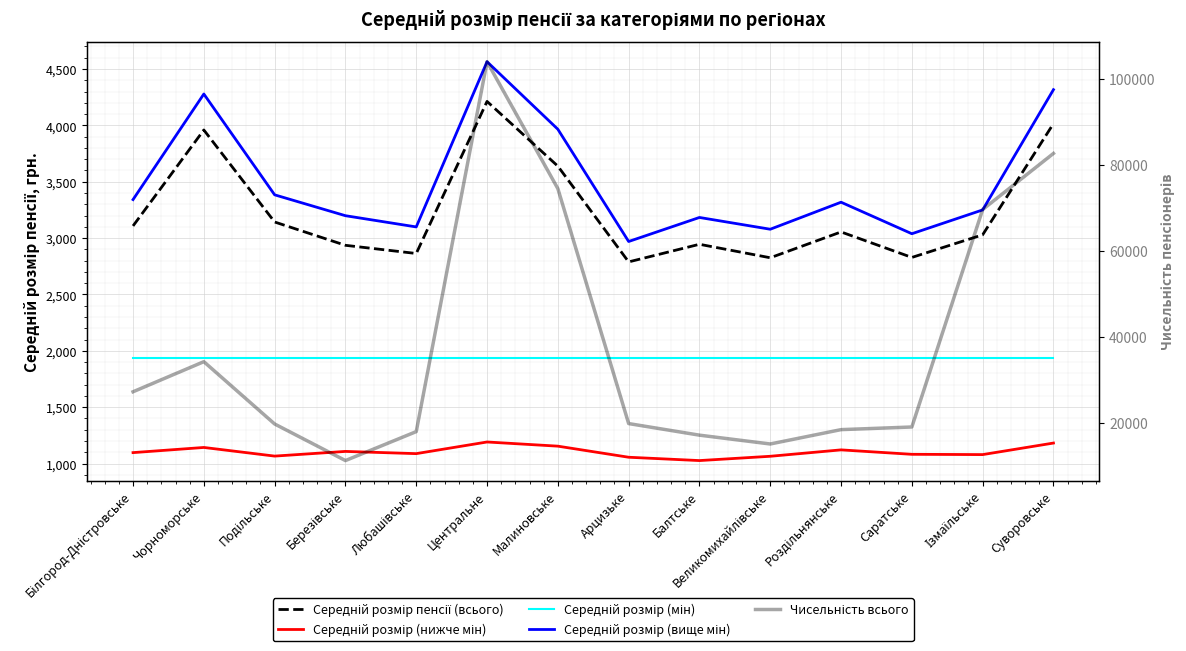

How many series are shown in this chart?

5